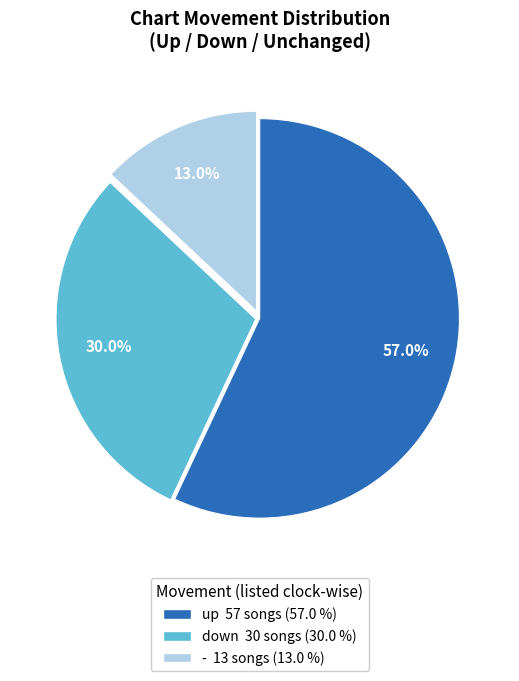

What portion of the pie excludes up?

43.0%